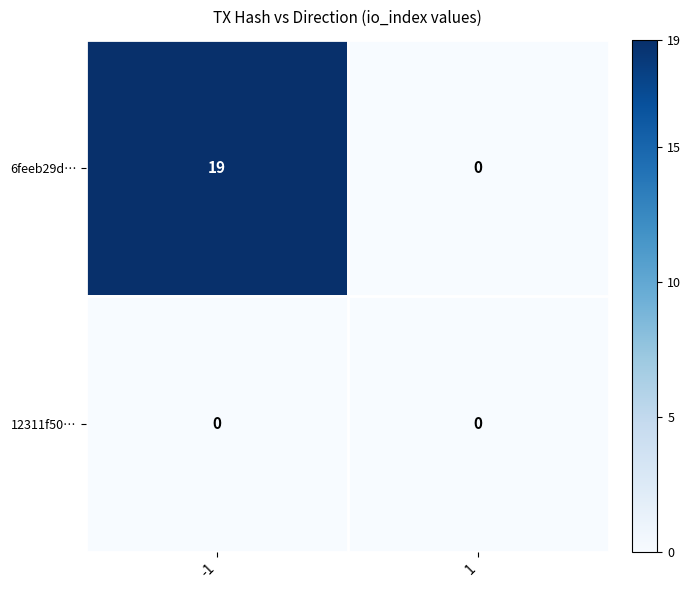

Between -1 and 1, which series saw the biggest shift?

6feeb29d…